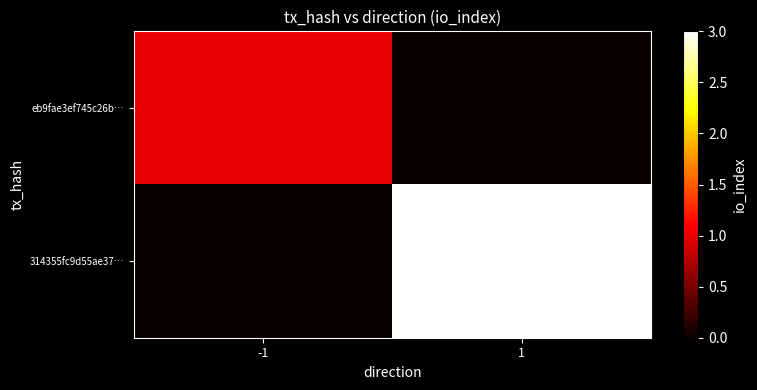

Count the number of data series in this chart.

2